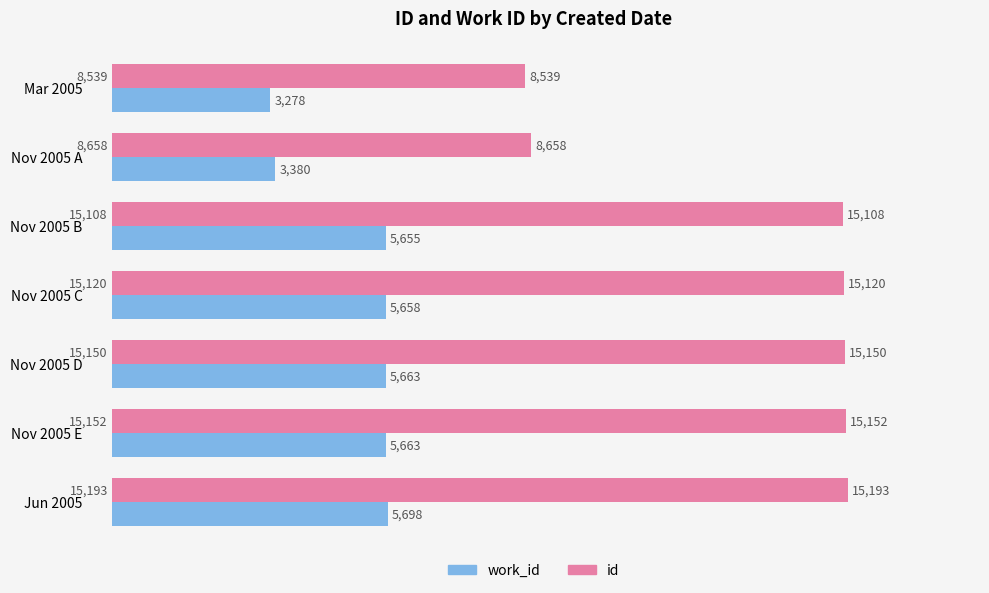

Which series has the largest range (max minus min)?

id